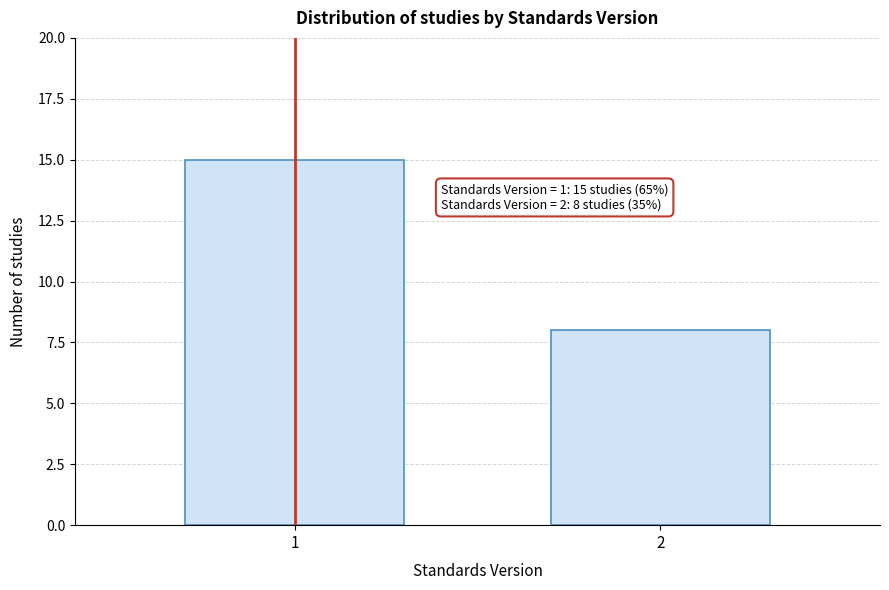

Reading left to right, list all the values displayed in this chart.

15	8